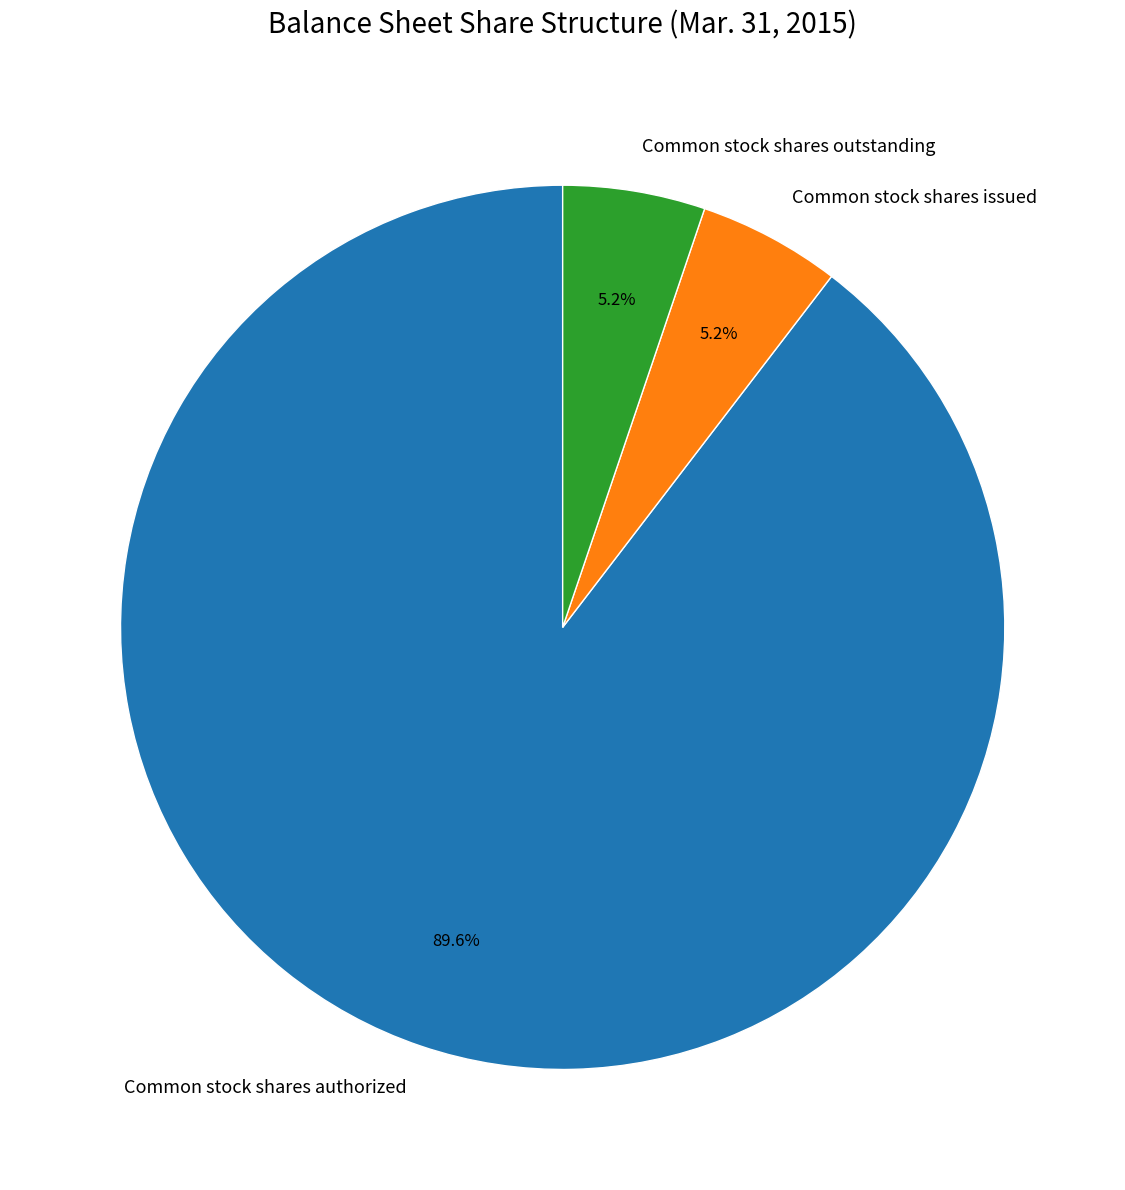

Which slice is the largest?

Common stock shares authorized